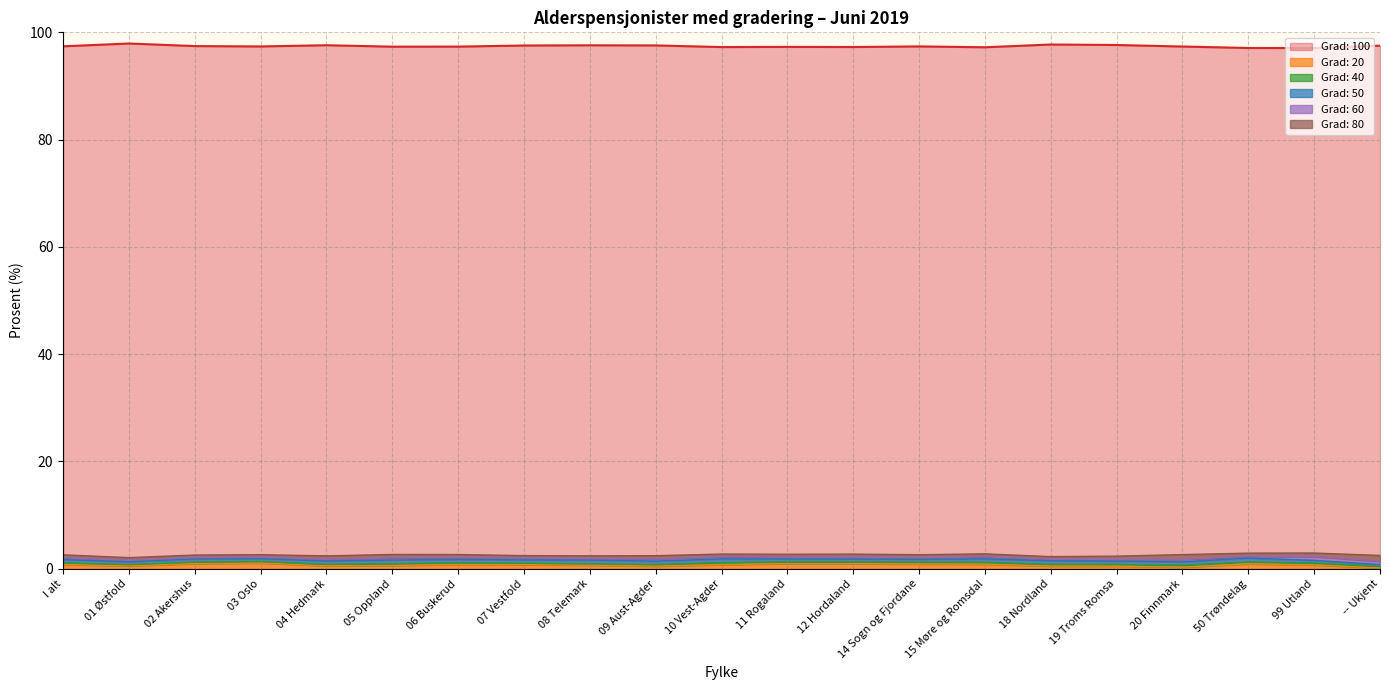

Rank the series by their maximum value, from highest to lowest.

Grad: 100, Grad: 80, Grad: 20, Grad: 50, Grad: 60, Grad: 40